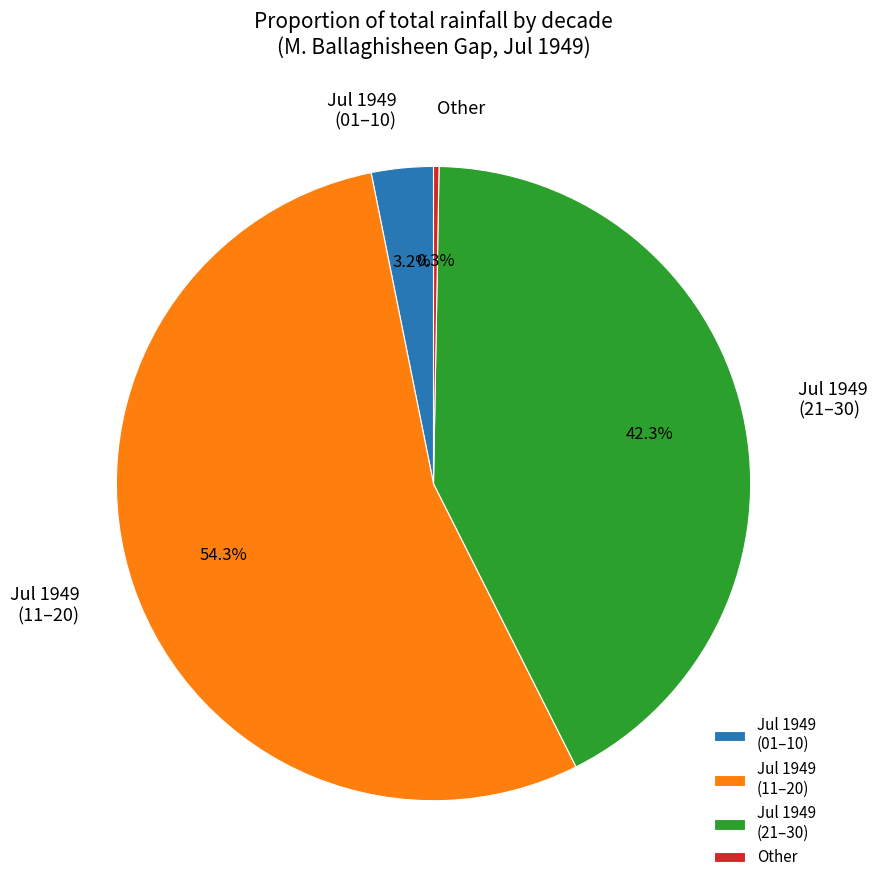

Which slice represents more than half of the pie?

Jul 1949 (11–20)